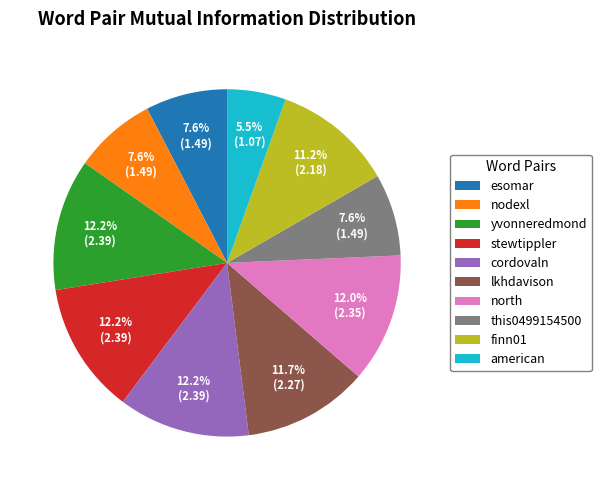

How much of the chart is everything except stewtippler?

87.8%